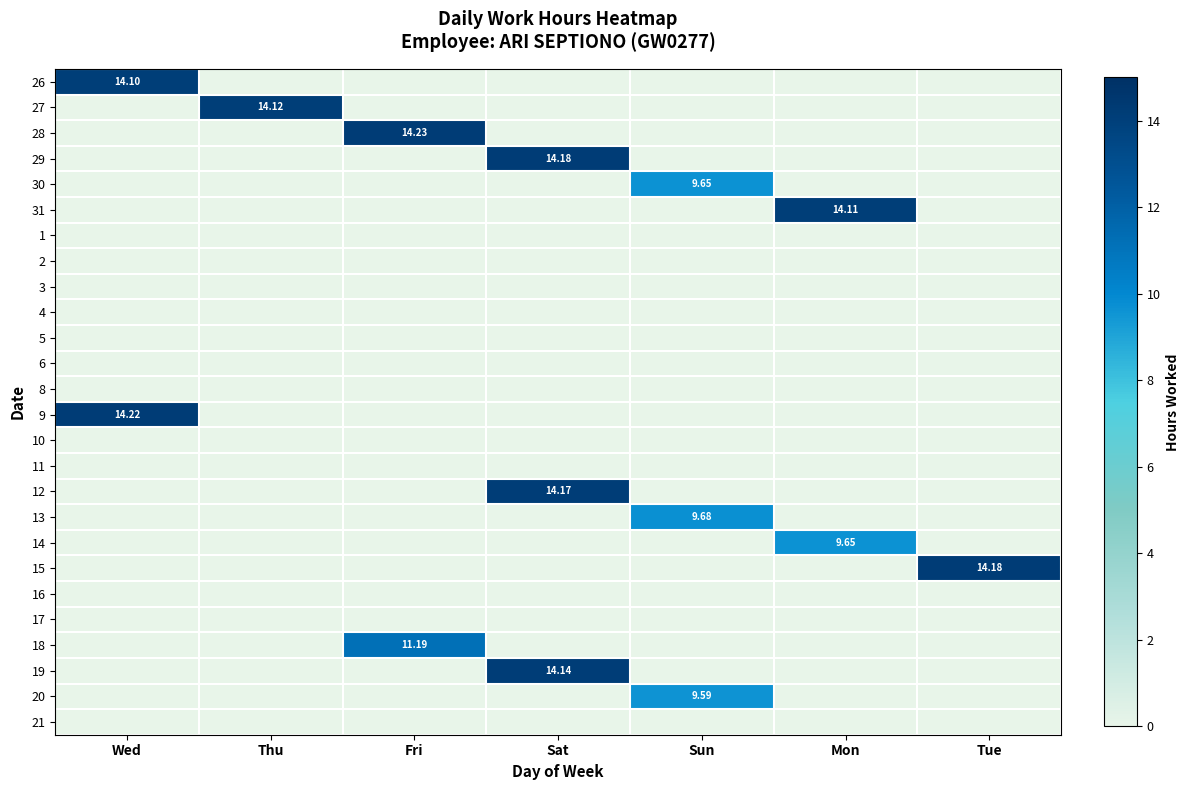

How many data points does each series have?

7